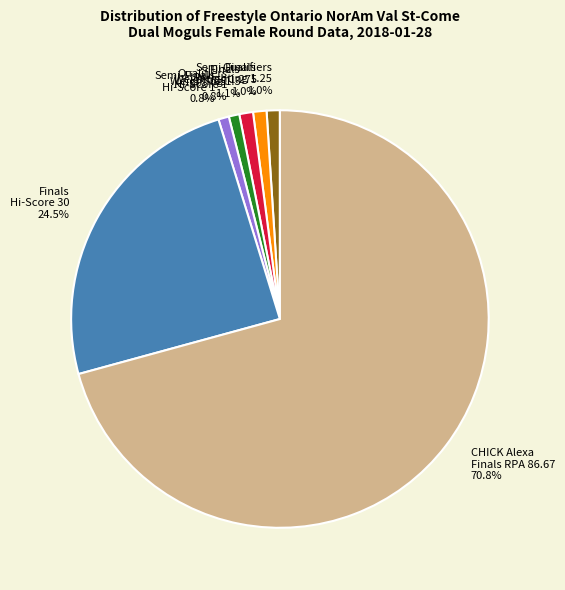

Approximately how many times larger is the value at Semi-Finals Hi-Score 1 compared to Semi-Finals Weighting 1.275?

0.8